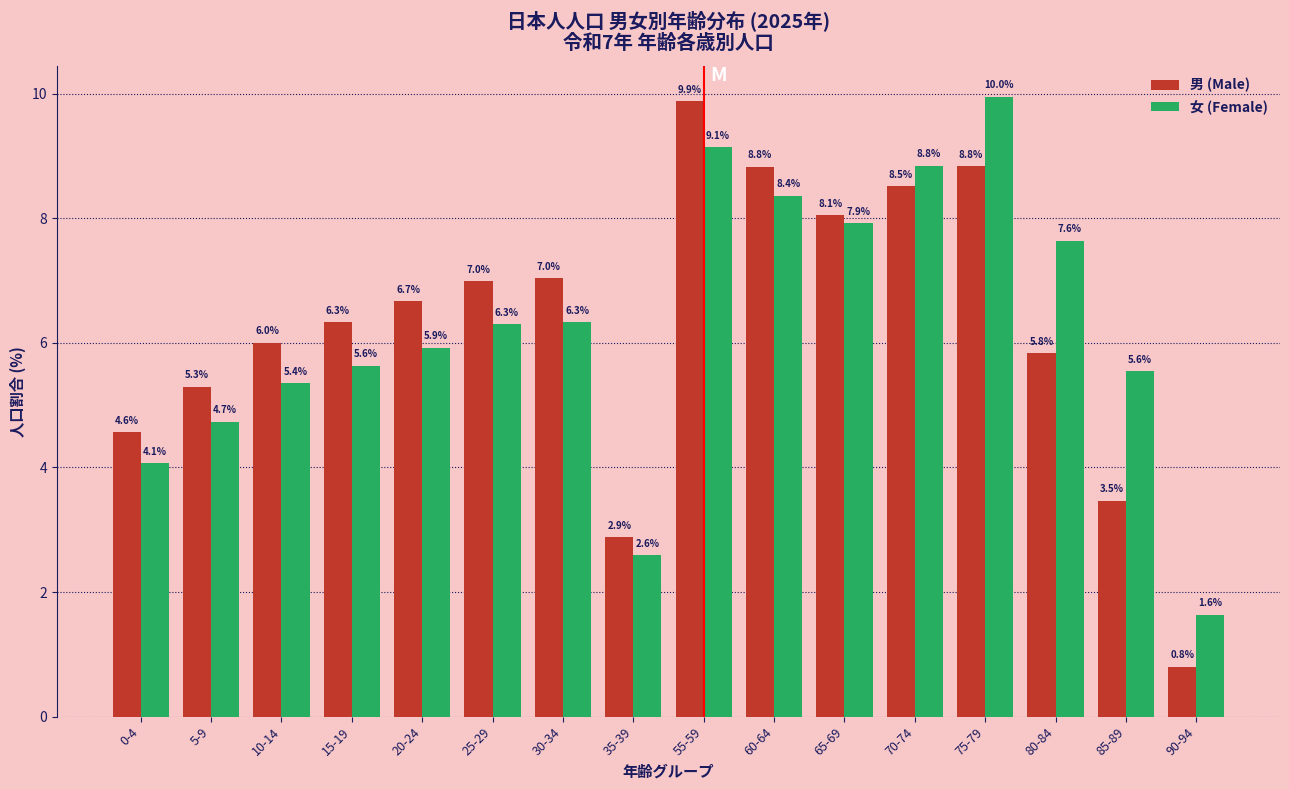

Reading right to left, what are all the values shown in this chart?

男 (Male): 90-94=0.8	85-89=3.5	80-84=5.8	75-79=8.8	70-74=8.5	65-69=8.1	60-64=8.8	55-59=9.9	35-39=2.9	30-34=7.0	25-29=7.0	20-24=6.7	15-19=6.3	10-14=6.0	5-9=5.3	0-4=4.6
女 (Female): 90-94=1.6	85-89=5.6	80-84=7.6	75-79=10.0	70-74=8.8	65-69=7.9	60-64=8.4	55-59=9.1	35-39=2.6	30-34=6.3	25-29=6.3	20-24=5.9	15-19=5.6	10-14=5.4	5-9=4.7	0-4=4.1